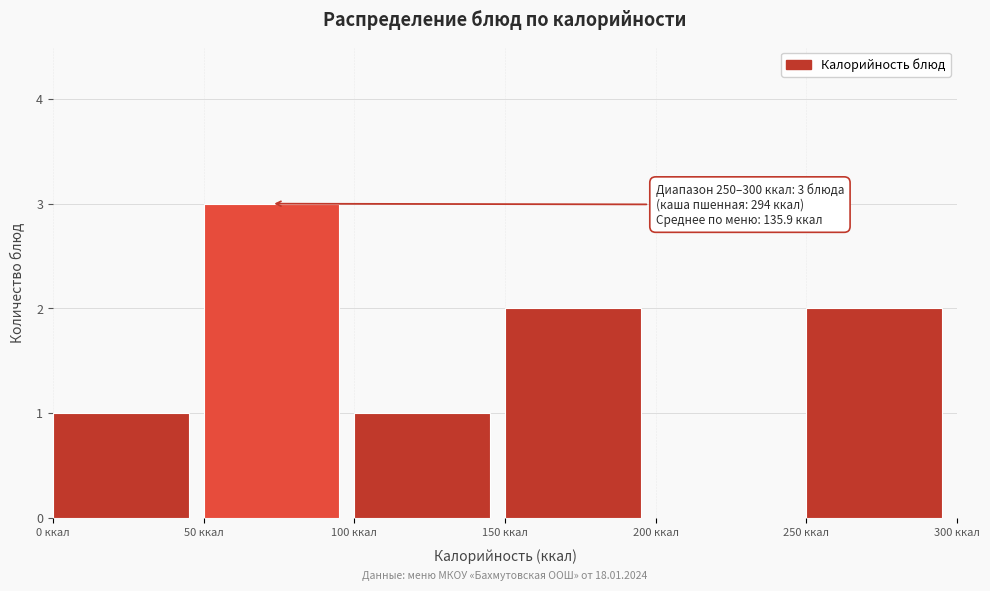

Over which range of the x-axis is the bar tallest?

50 to 100